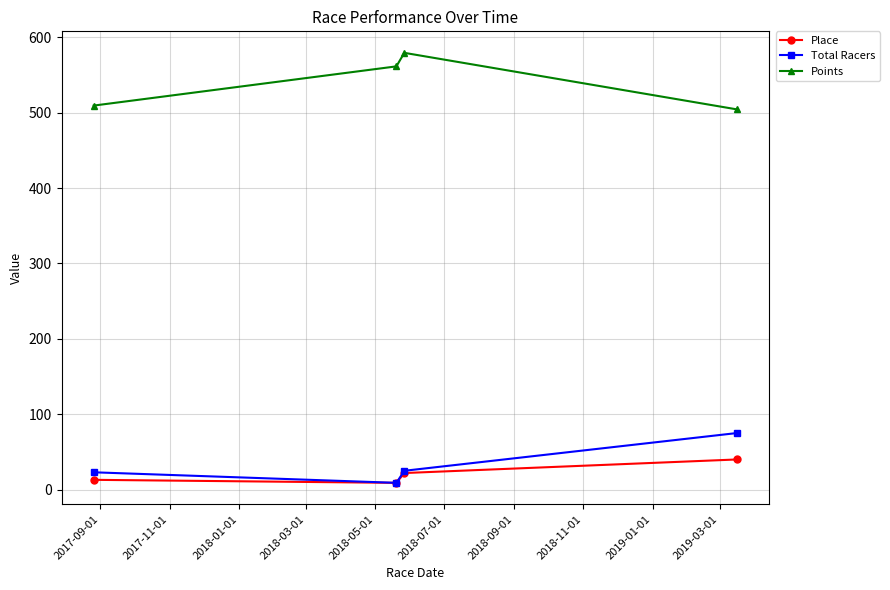

What is the lowest value of the Points series?

504.5